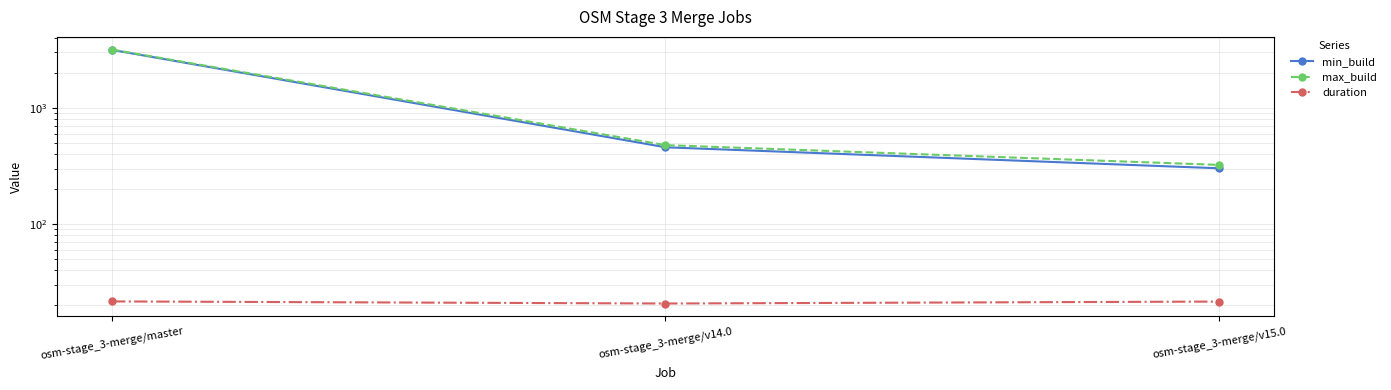

At which category is the sum across all series the highest?

osm-stage_3-merge/master